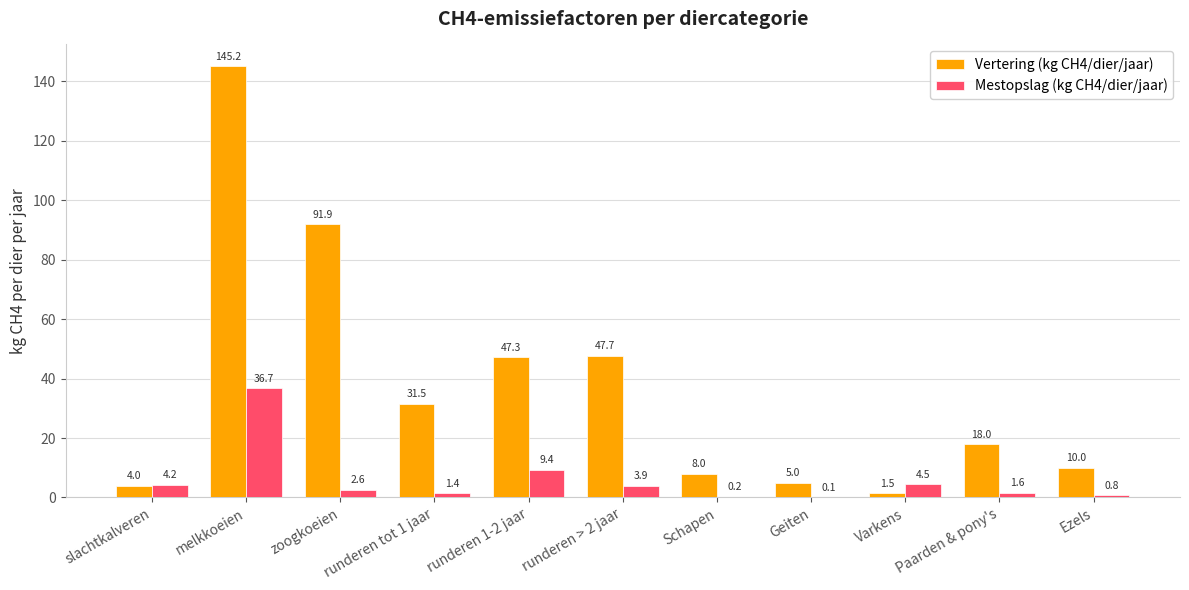

What is the total value across all series at Schapen?

8.2